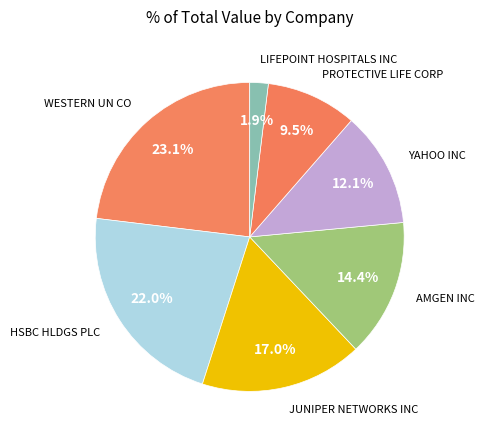

How many slices are in this pie chart?

7